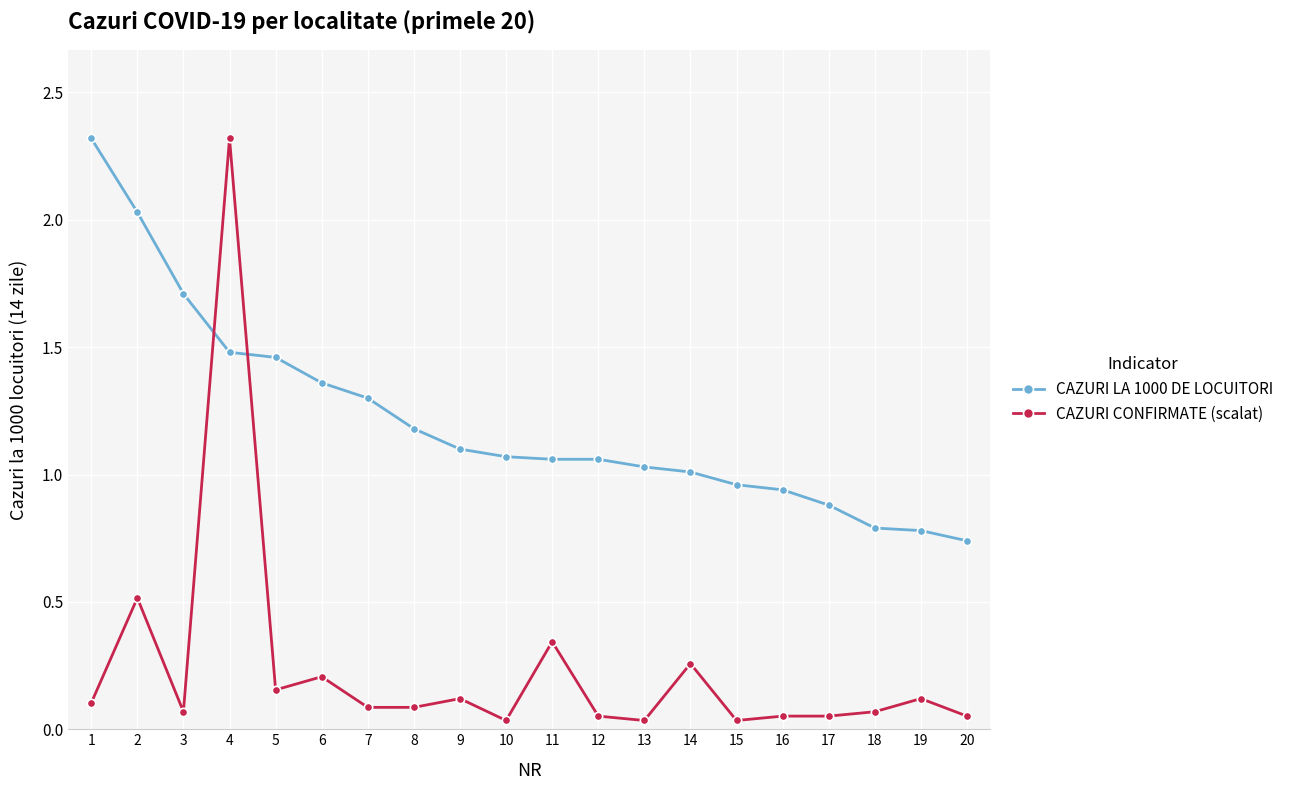

What is the difference between the second highest and second lowest values in the CAZURI CONFIRMATE (scalat) series?

0.5